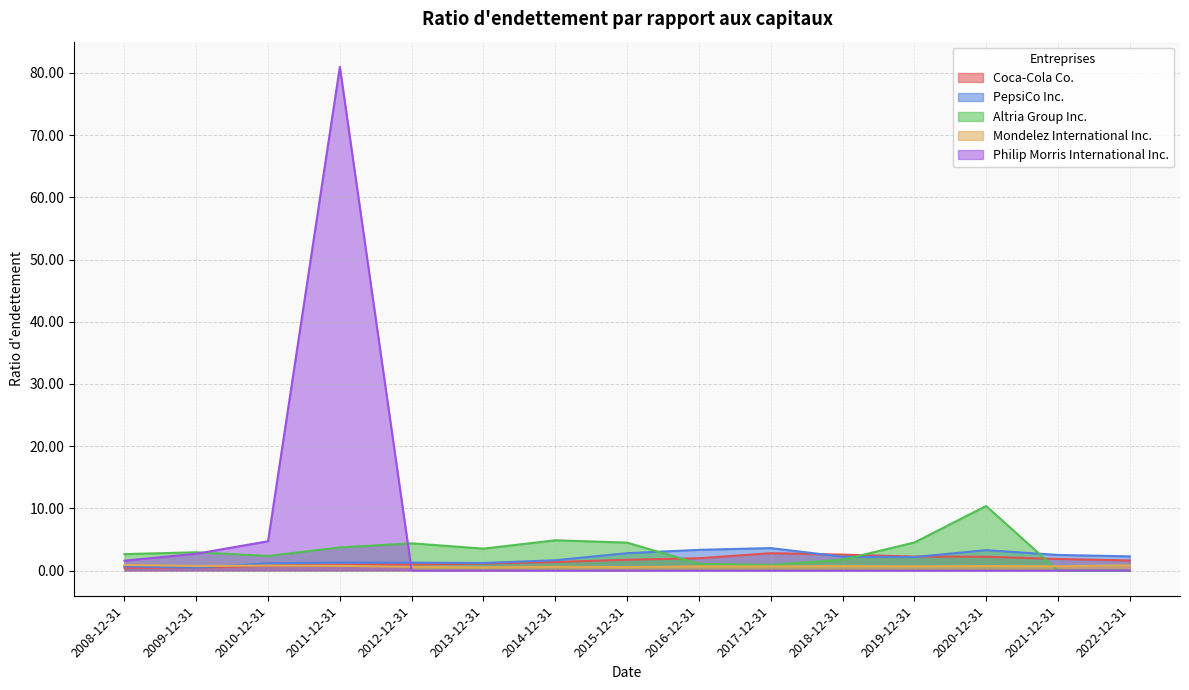

The value of Coca-Cola Co. at 2011-12-31 is 0.6. True or false?

False